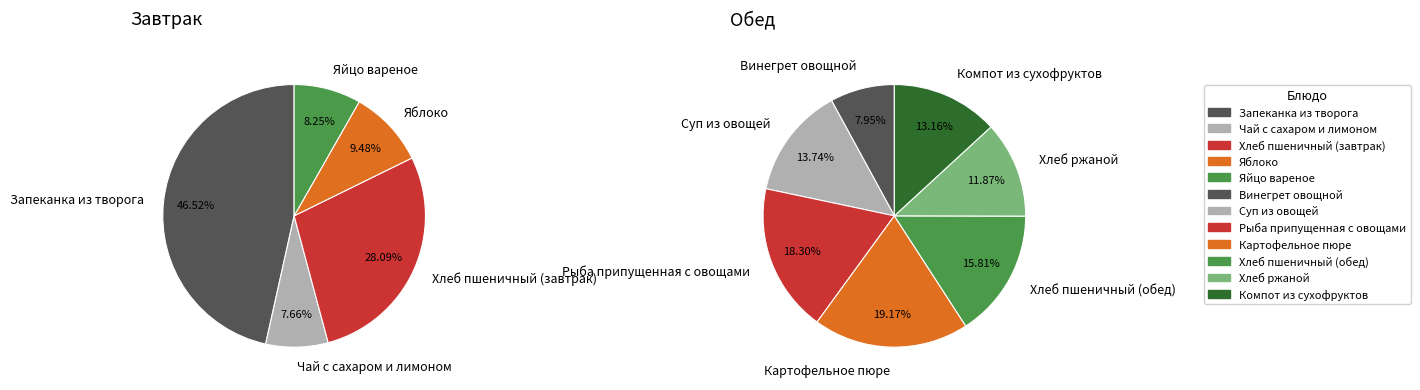

What percentage is NOT represented by Яйцо вареное?

91.7%